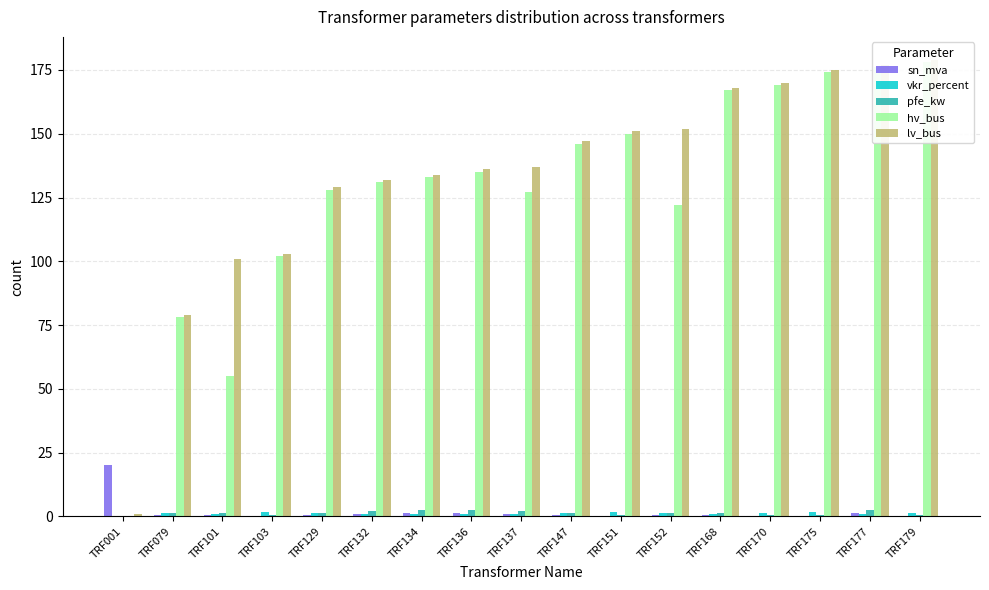

What is the difference between the vkr_percent values at TRF001 and TRF147?

1.1